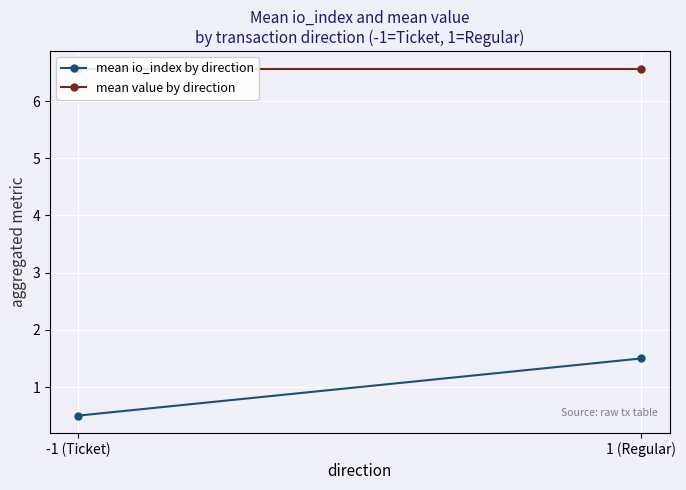

Is the value of mean io_index by direction at 1 (Regular) greater than the value of mean value by direction at 1 (Regular)?

No